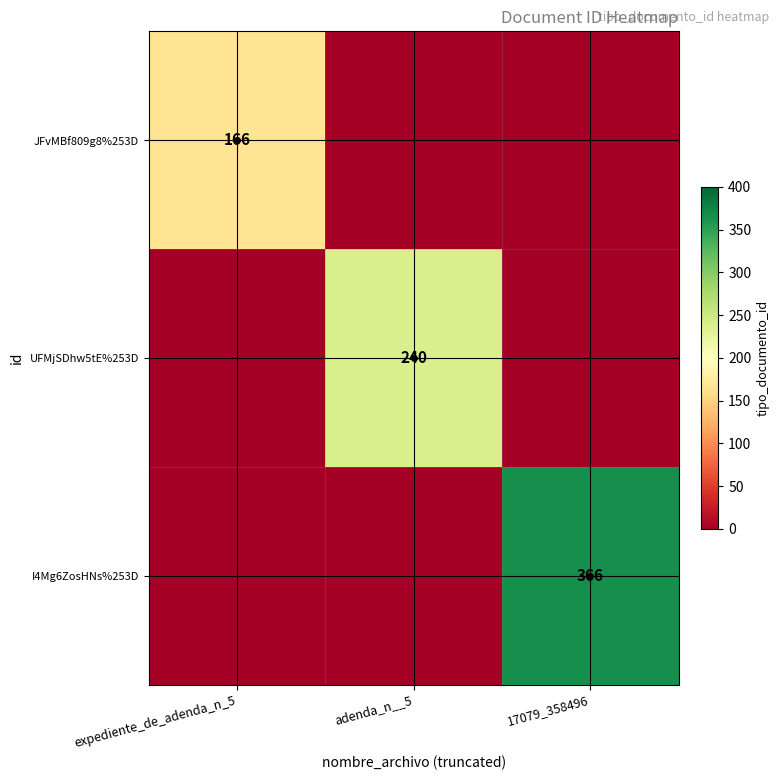

At which category does the chart reach its peak across all series?

17079_358496